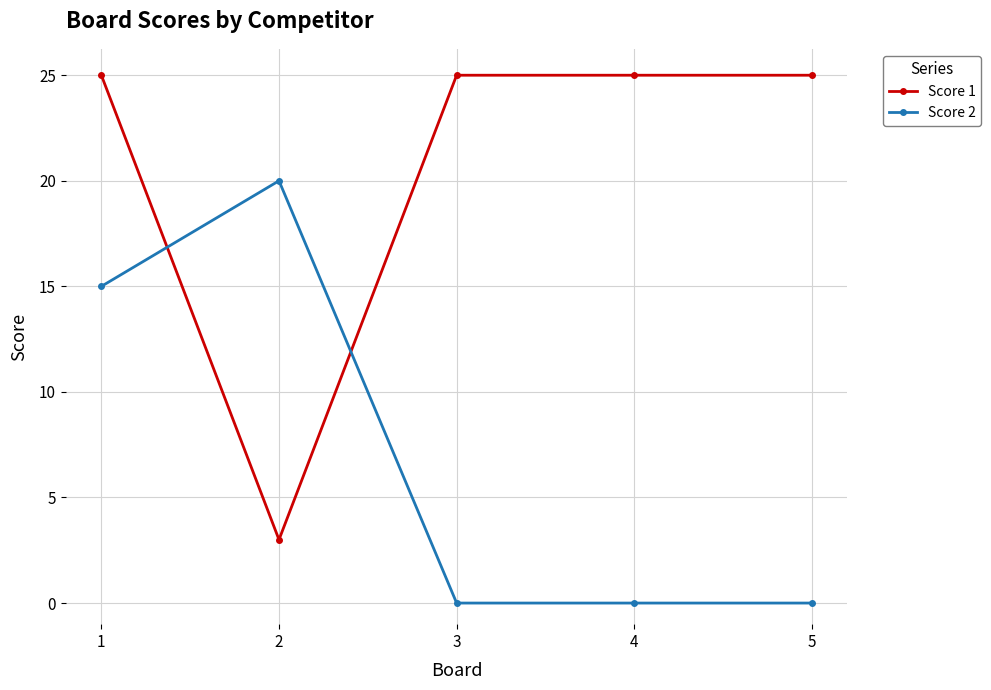

True or false: Score 2 has more than 2 interior local peaks.

False